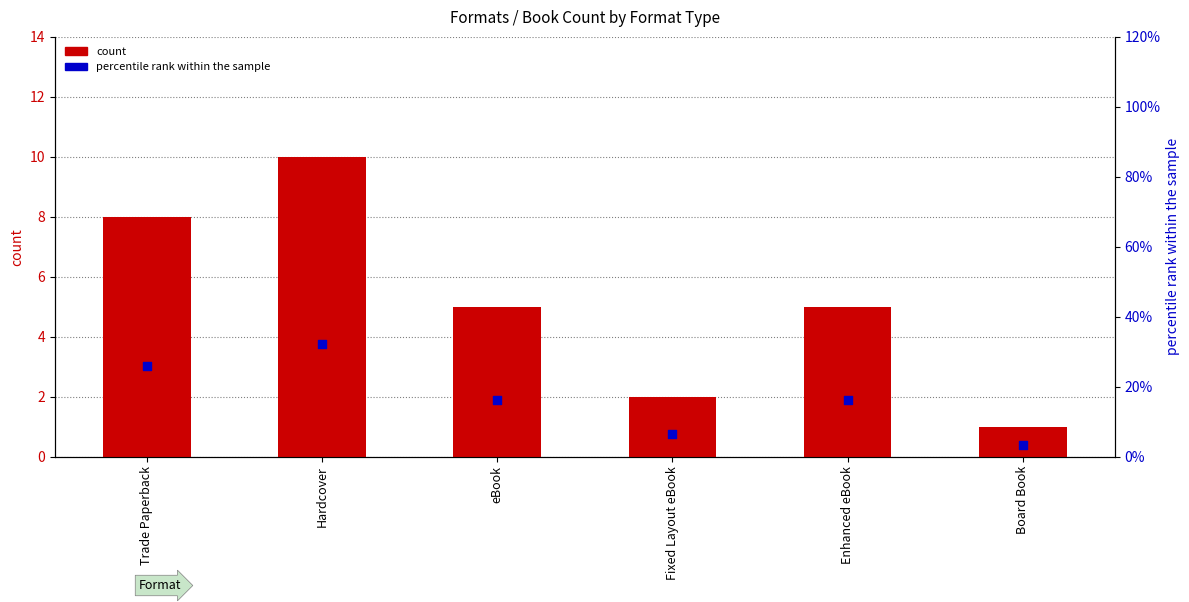

Which series contains the lowest Y value?

count